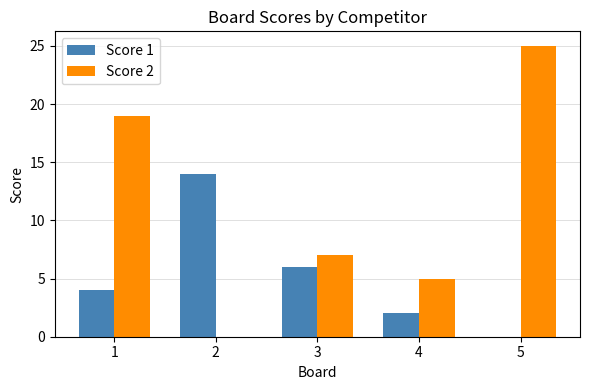

Which series changed the most between 3 and 4?

Score 1